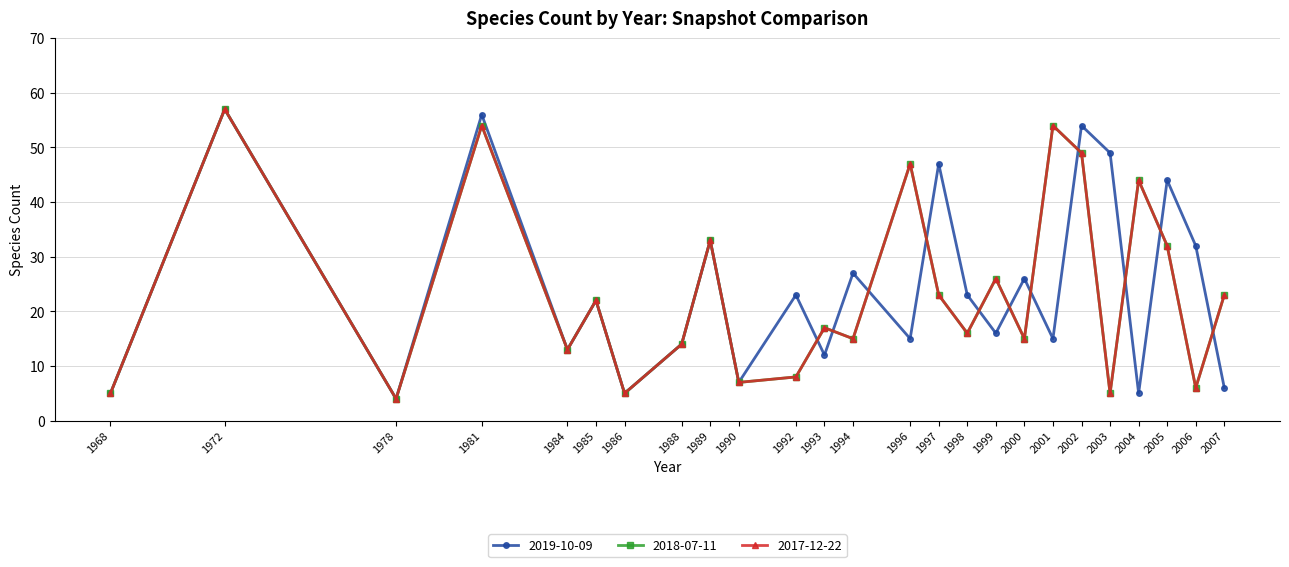

Between 1994 and 2005, which series saw the biggest shift?

2019-10-09